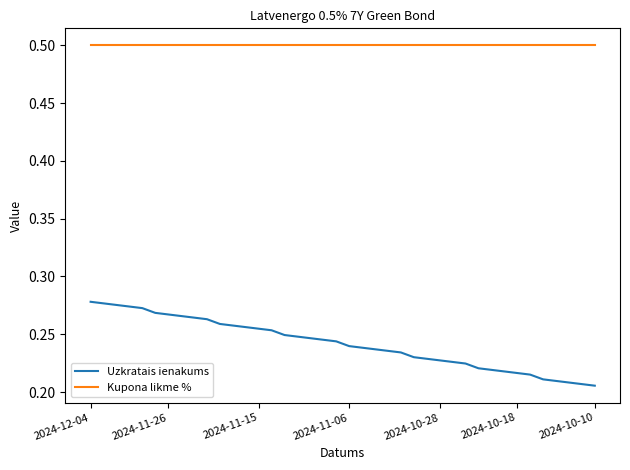

List the series in order of their overall mean, highest first.

Kupona likme %, Uzkratais ienakums